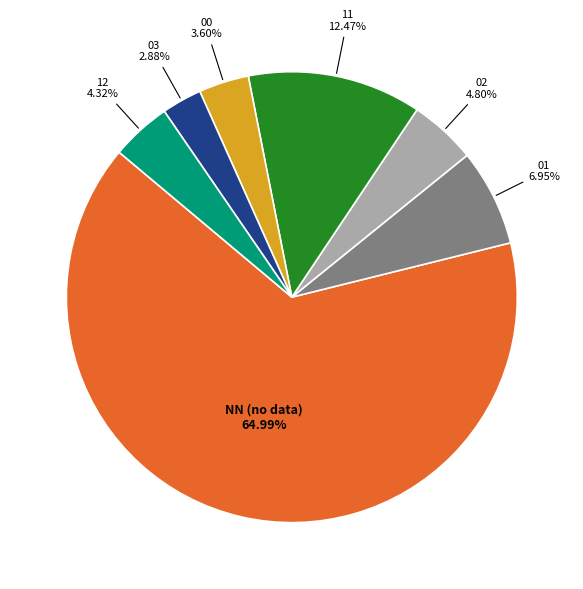

To the nearest percent, what is the difference between the largest and smallest slice percentages?

62%